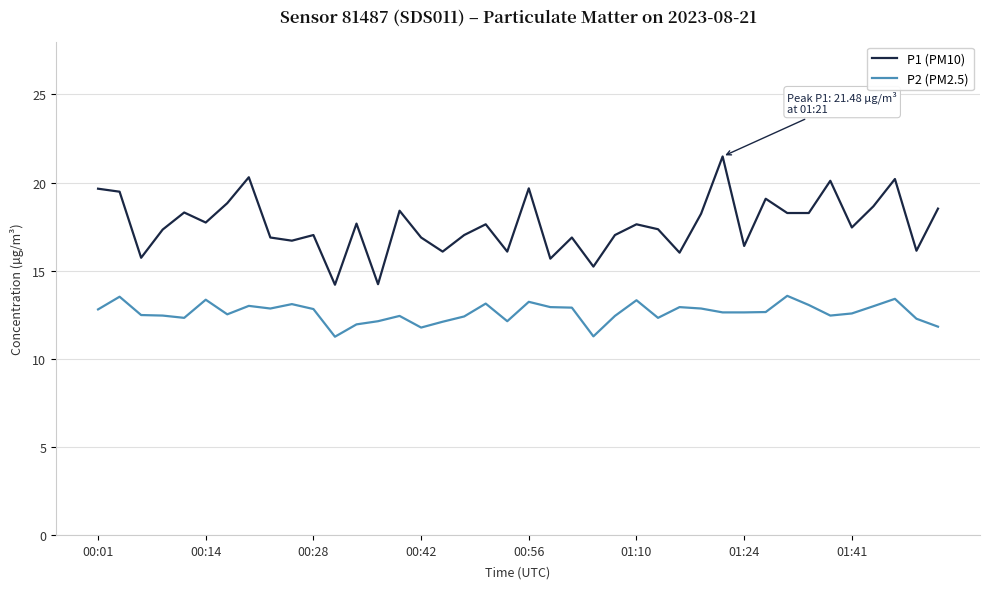

True or false: P2 (PM2.5) and P1 (PM10) intersect in this chart.

False